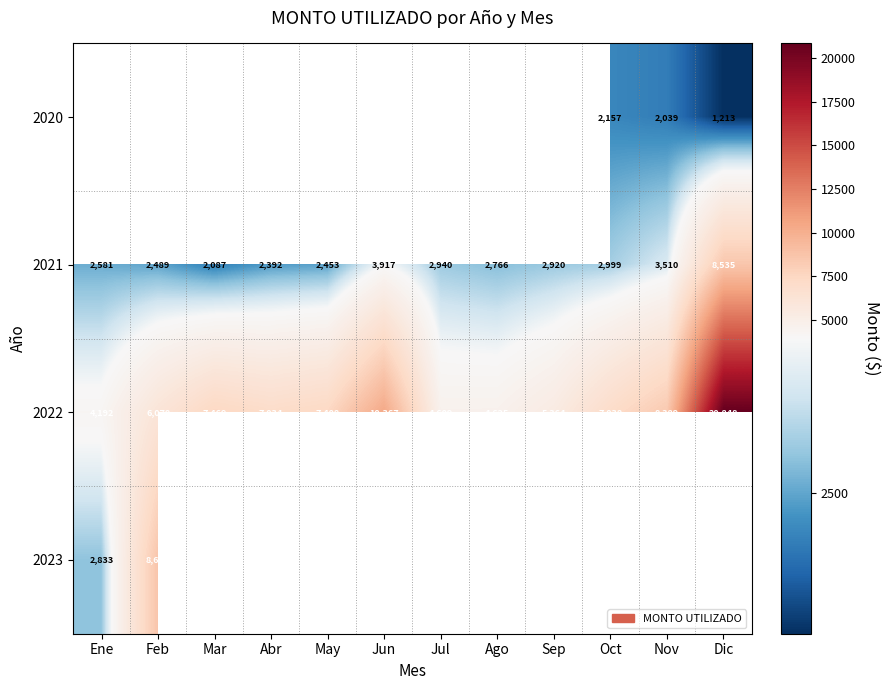

True or false: 2022 has a value of 28810 at Dic.

False